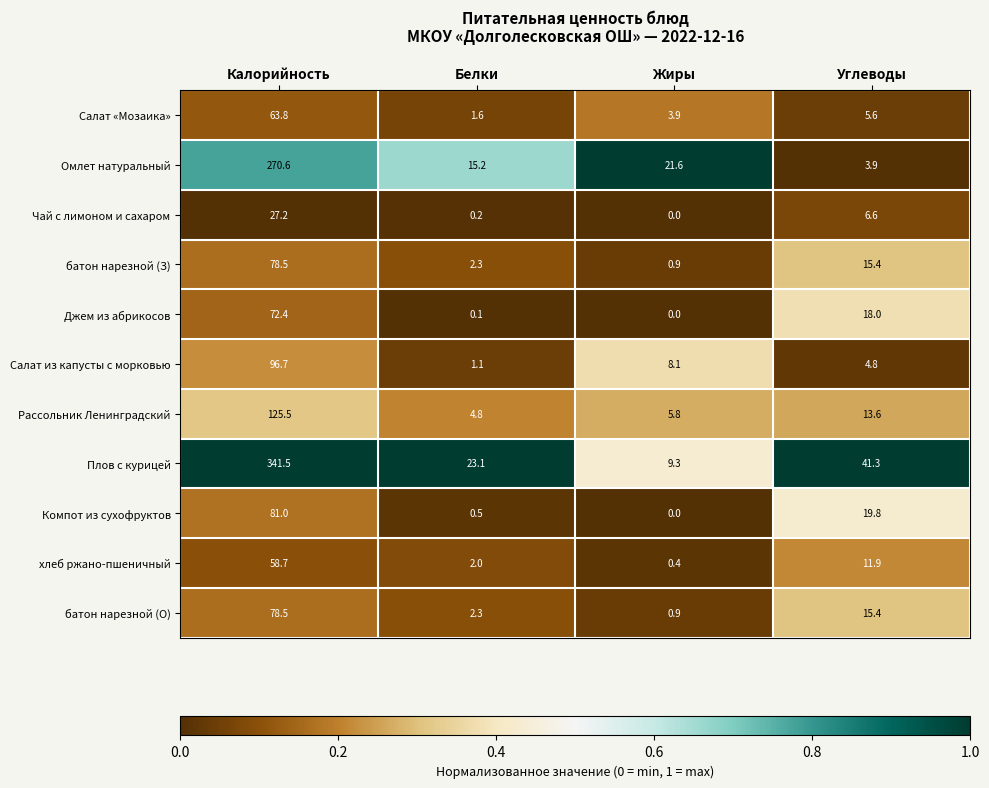

At which category is the sum across all series the highest?

Калорийность